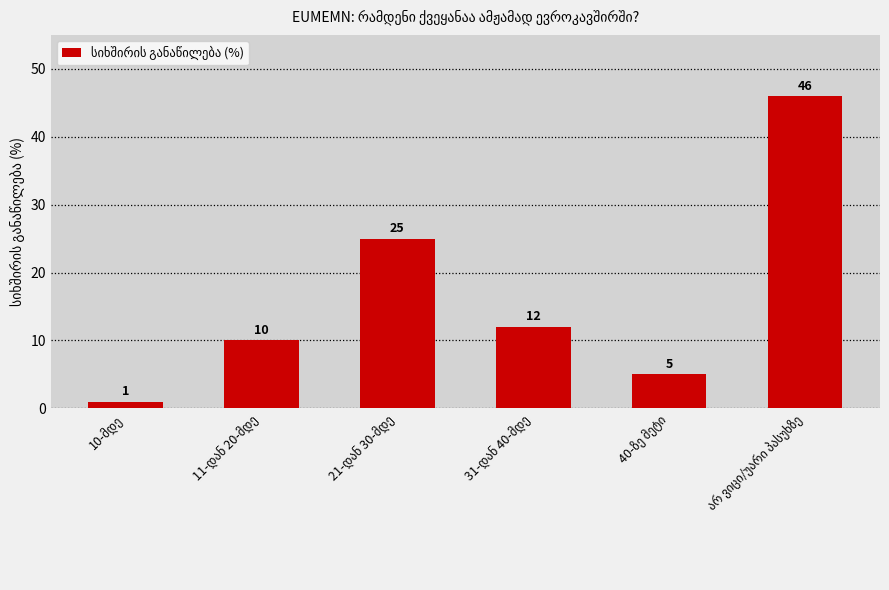

What is the value of the 3rd bar from the left?

25